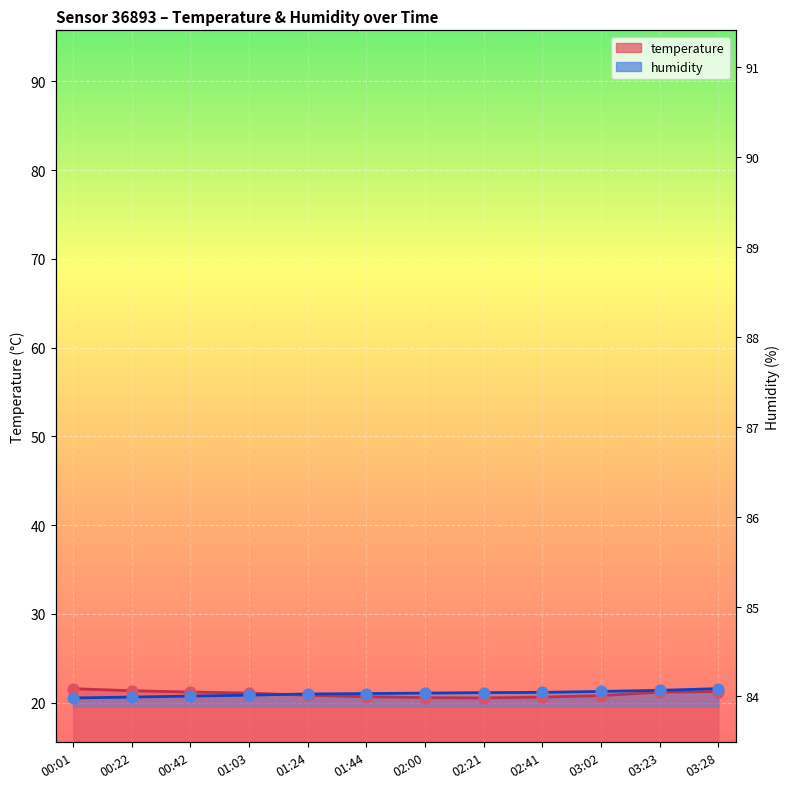

Is the value of temperature at 01:24 greater than the value of humidity at 01:24?

No